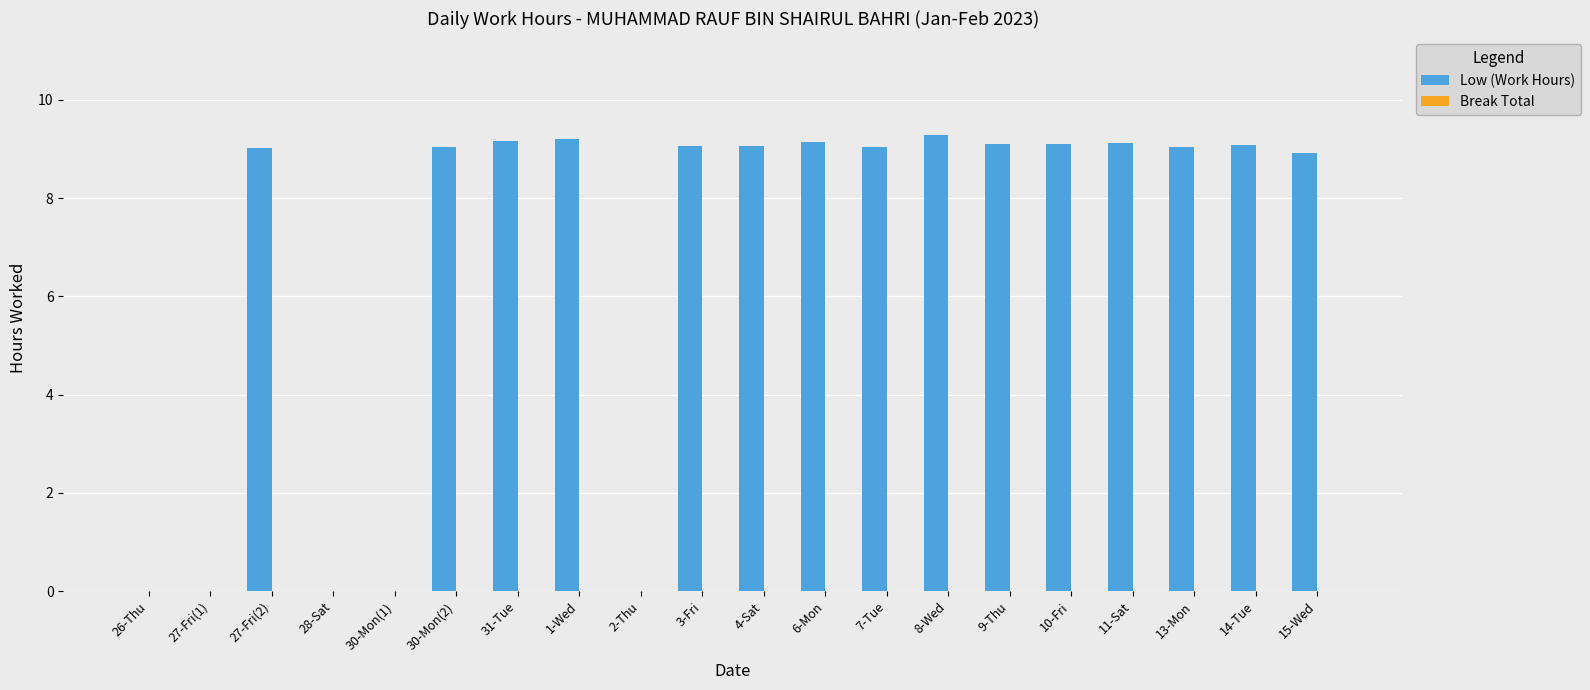

What is the sum of the values at 31-Tue and 11-Sat?

18.3